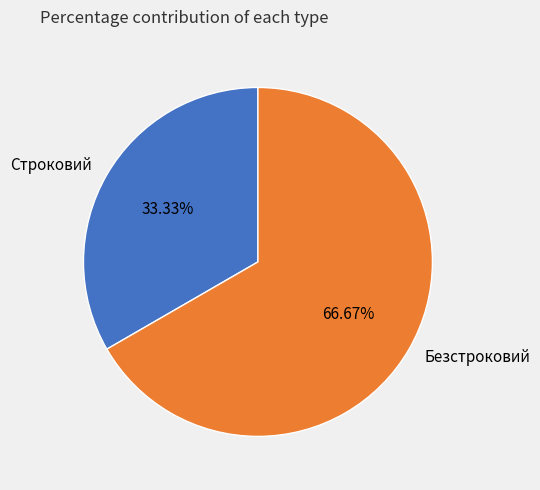

Approximately how many times larger is the value at Безстроковий compared to Строковий?

2.0